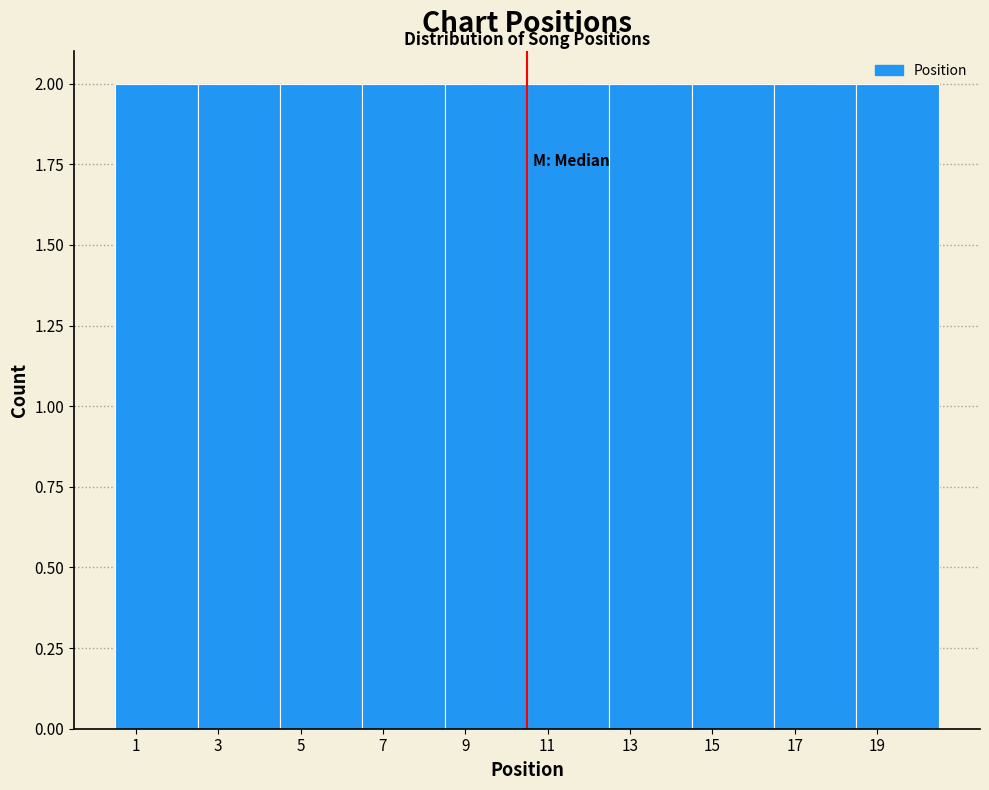

Reading left to right, transcribe this chart: for each bar, give the range it covers on the x-axis and its height. The values are not printed on the chart, so give them approximately, as read against the axis.

0.5 to 2.5: 2
2.5 to 4.5: 2
4.5 to 6.5: 2
6.5 to 8.5: 2
8.5 to 10.5: 2
10.5 to 12.5: 2
12.5 to 14.5: 2
14.5 to 16.5: 2
16.5 to 18.5: 2
18.5 to 20.5: 2